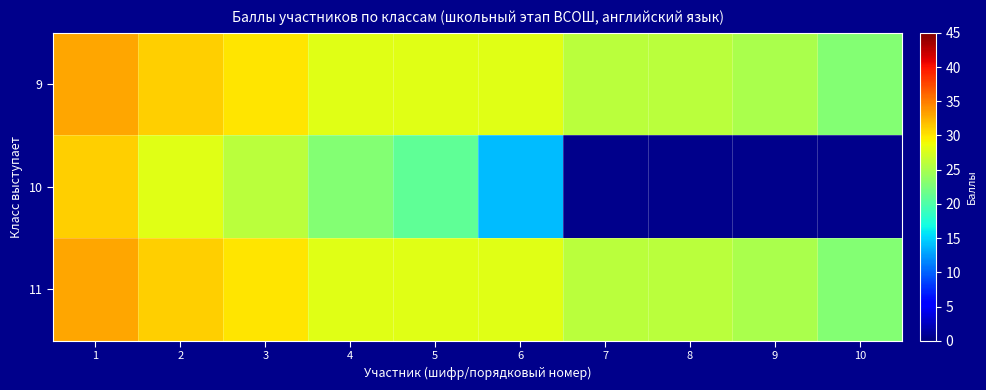

Which series has the largest range (max minus min)?

10